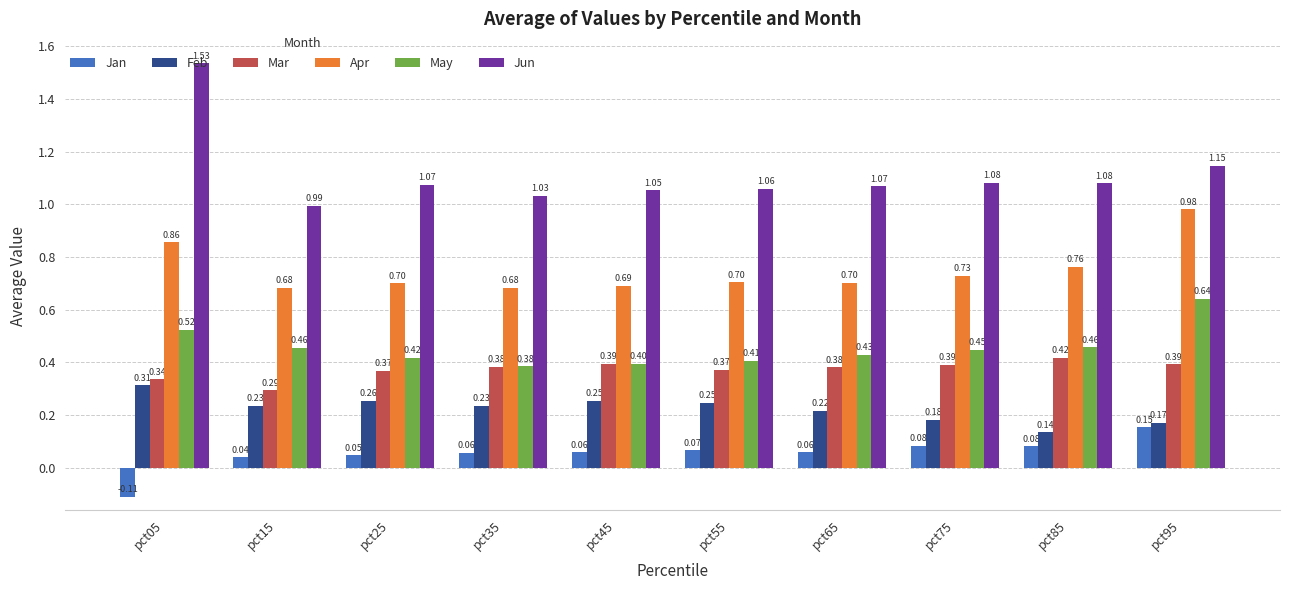

Between pct75 and pct95, which series saw the biggest shift?

Apr